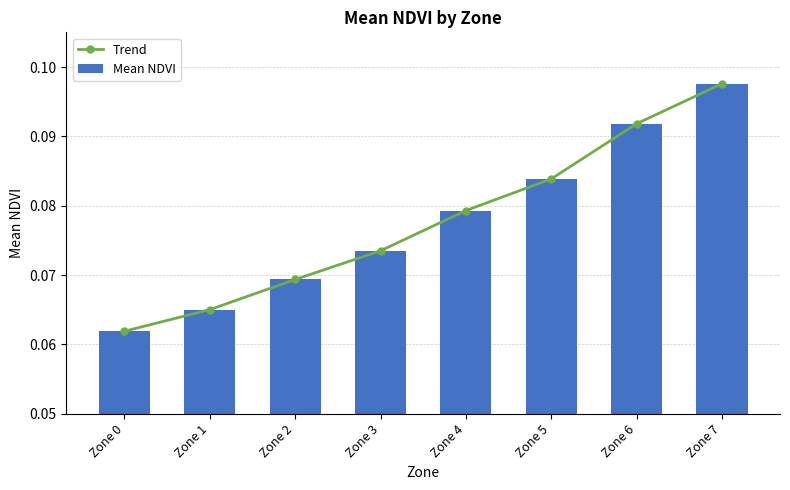

Between Zone 3 and Zone 4, which is larger?

Zone 4